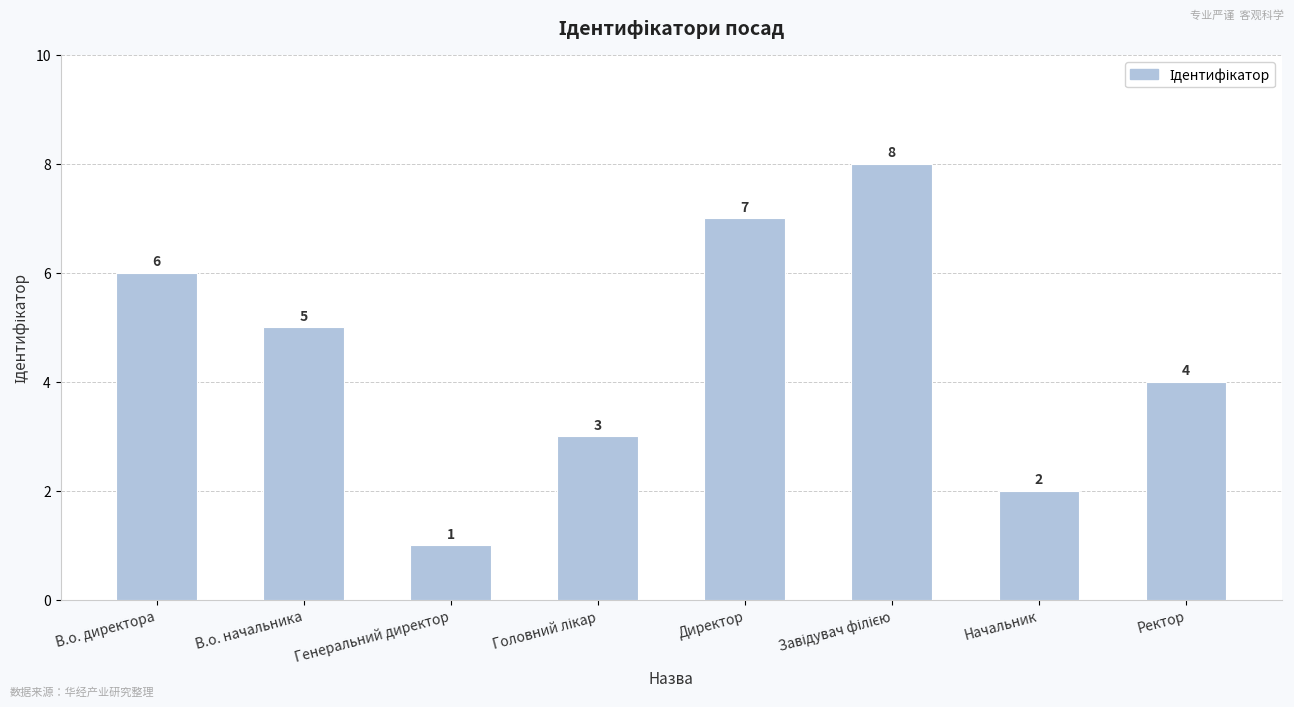

What is the sum of all values?

36